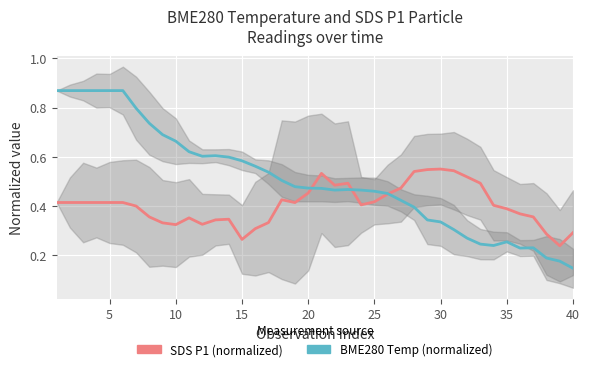

Where do BME280 Temp (normalized) and SDS P1 (normalized) first cross each other?

19 and 20